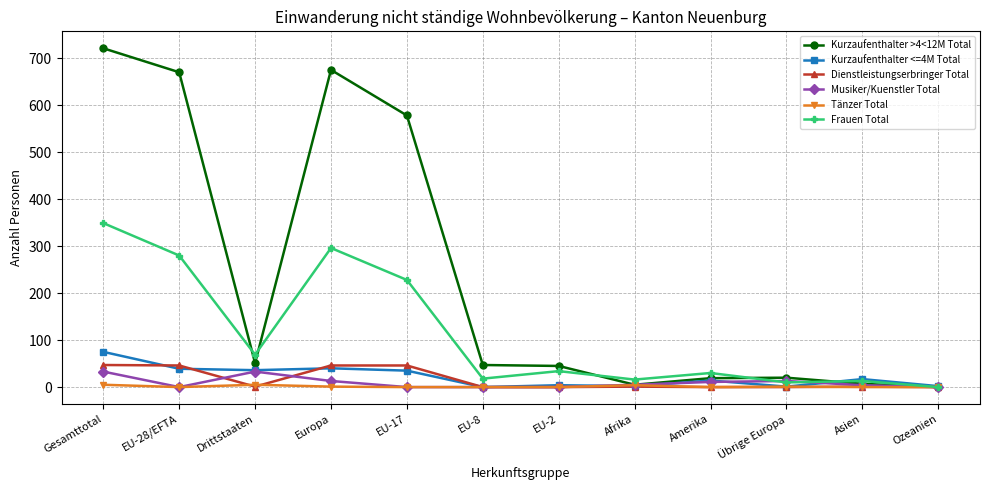

At how many categories does at least one series exceed 127?

4